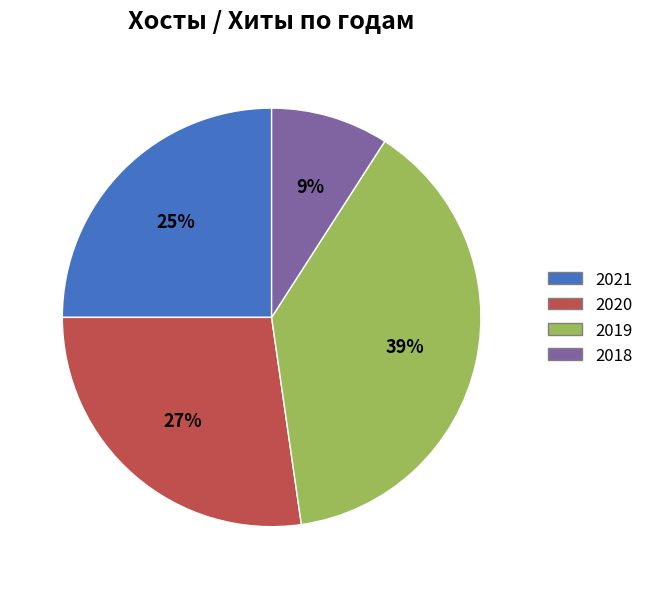

To the nearest percent, what is the difference between the largest and smallest slice percentages?

30%